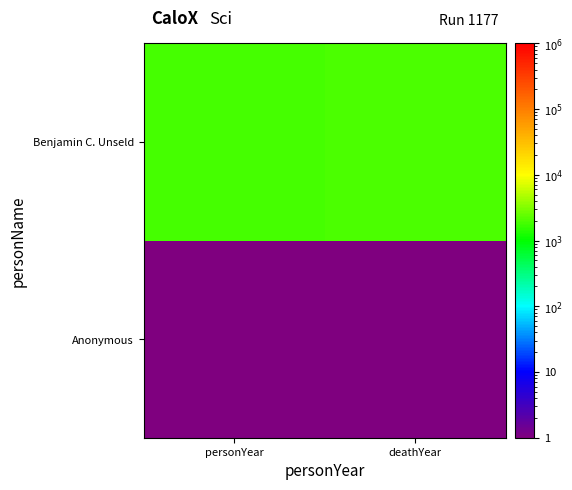

Which has a higher value, personYear or deathYear?

personYear